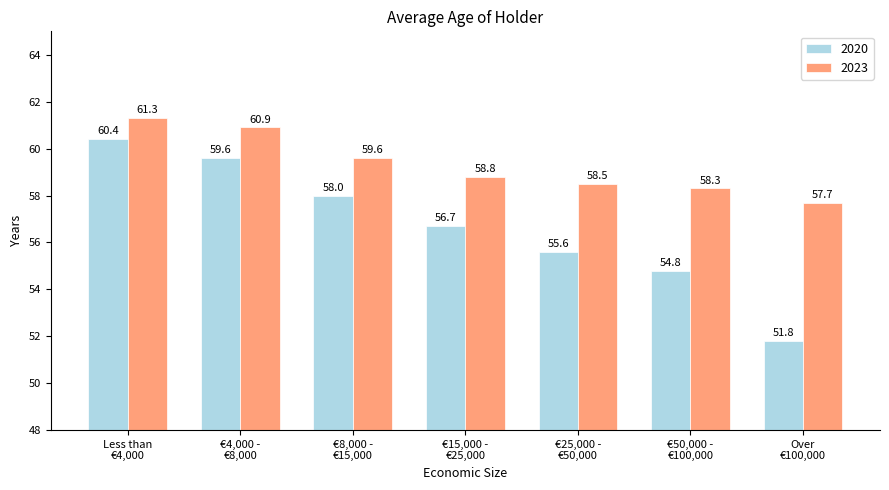

How many values in the 2020 series exceed 56?

4